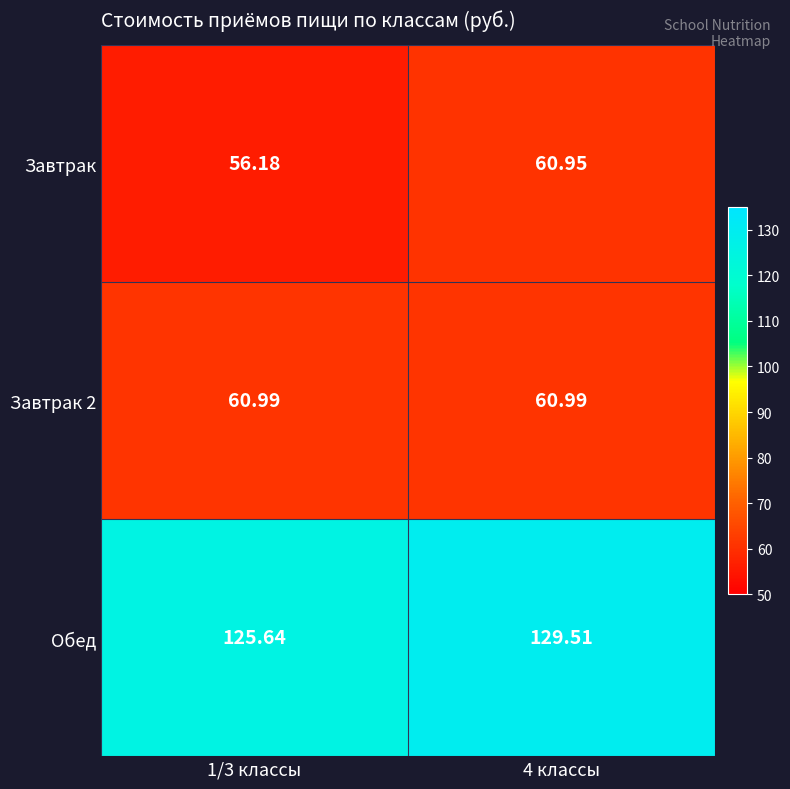

Which series has the largest total across all categories?

Обед